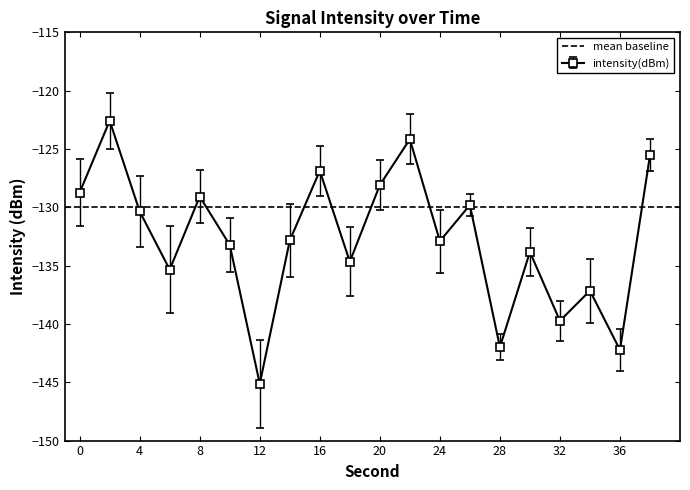

Is it true that the value at 2 is -25.2?

False